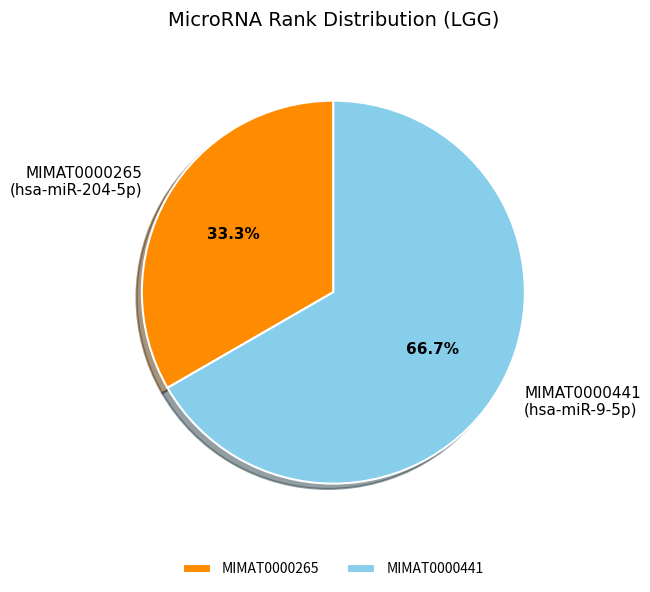

What percentage is NOT represented by MIMAT0000265?

66.7%